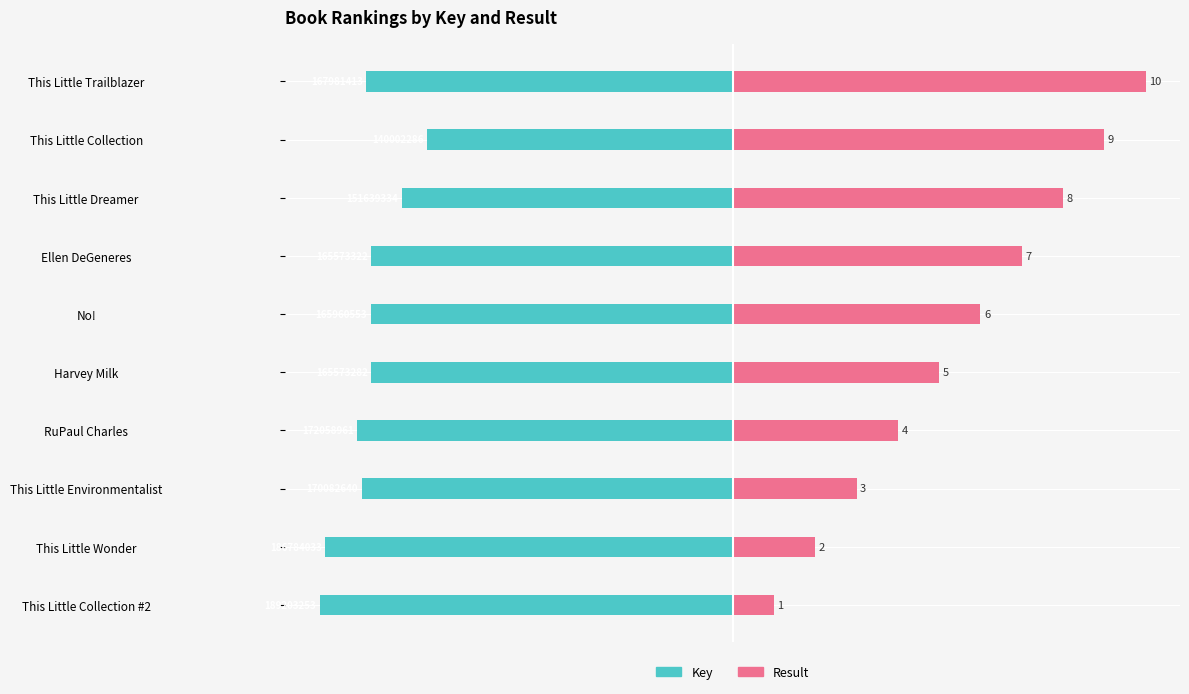

Which series has the largest total across all categories?

Result